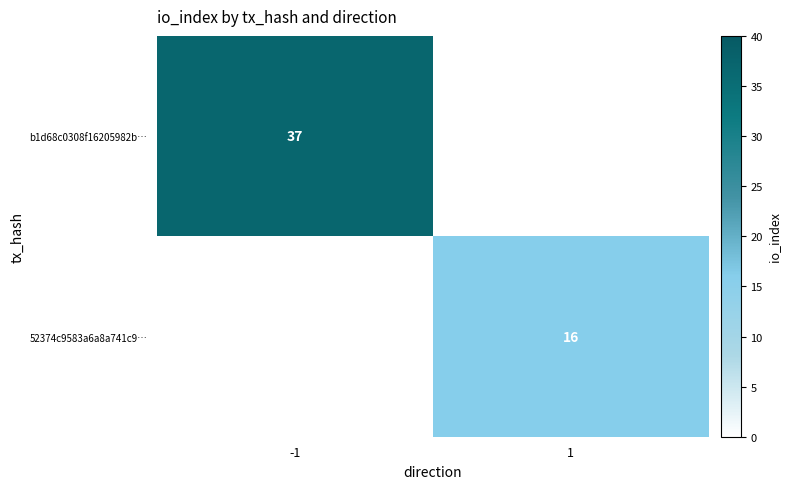

The value of 52374c9583a6a8a741c9… at 1 is 22. True or false?

False